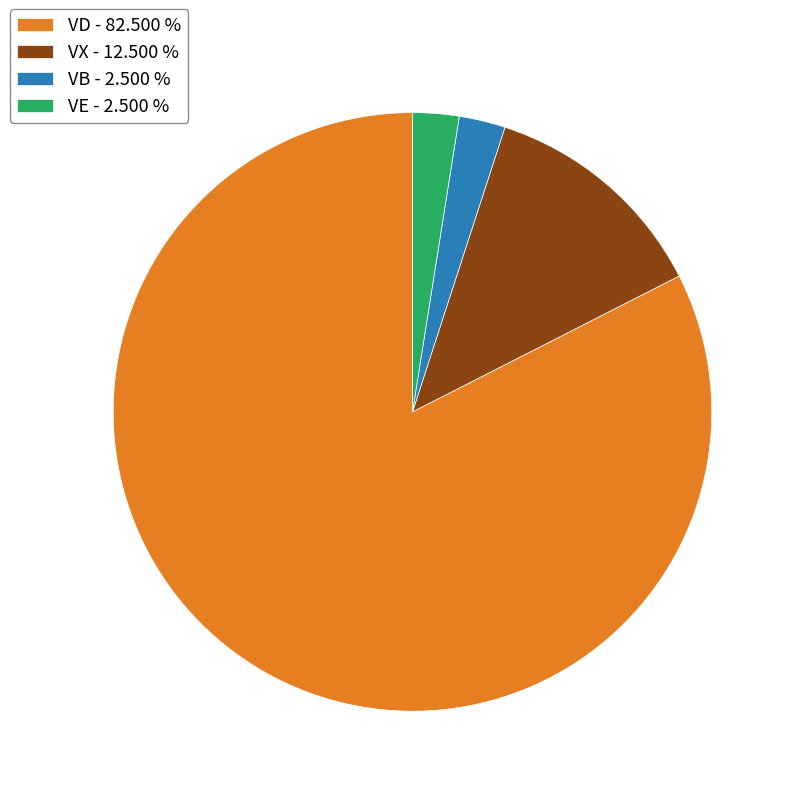

Between VD - 82.500 % and VX - 12.500 %, which is larger?

VD - 82.500 %